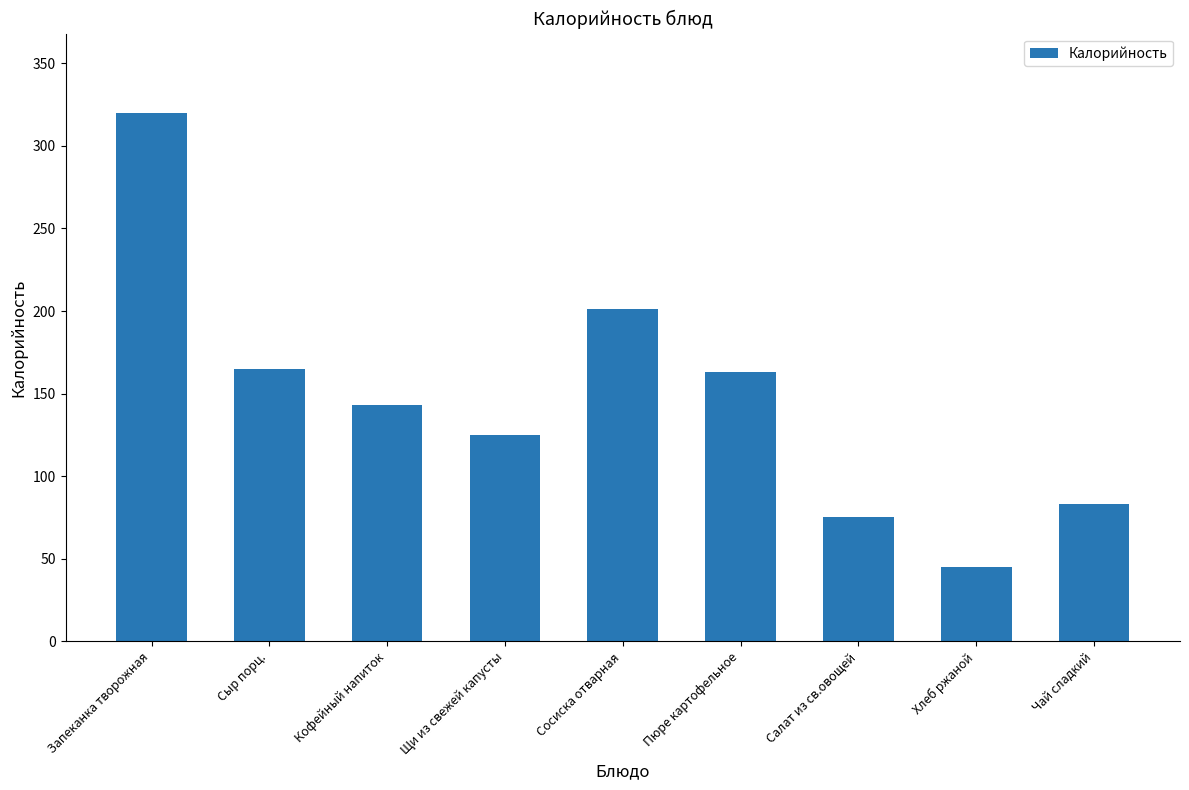

What is the change in value from Кофейный напиток to Чай сладкий?

-60